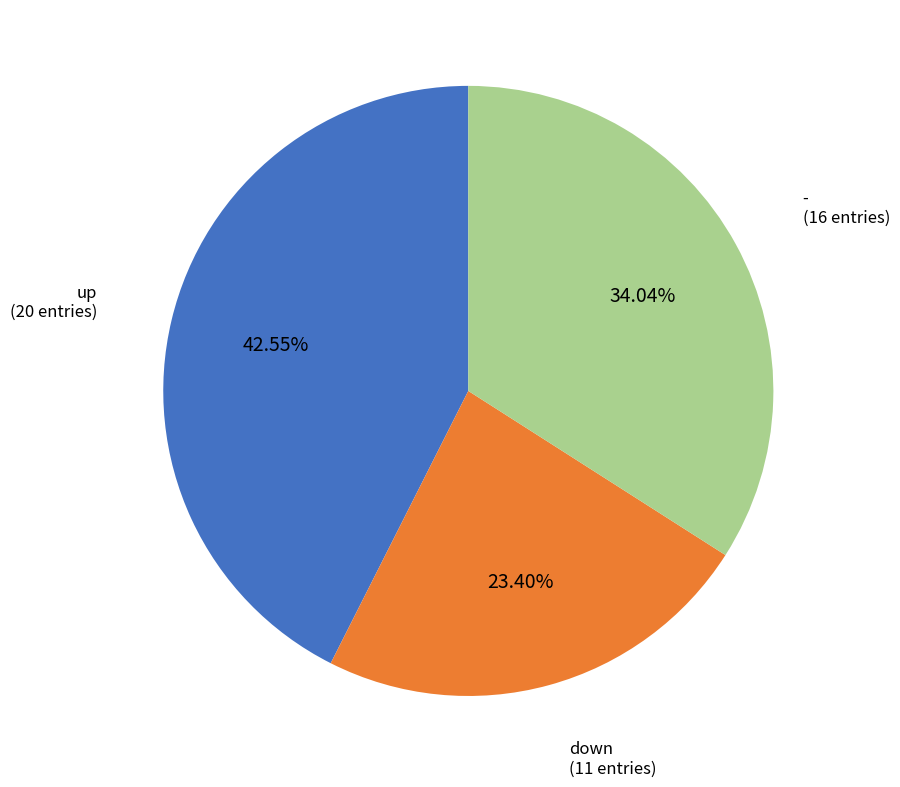

Combined, do up and down account for over 50%?

Yes